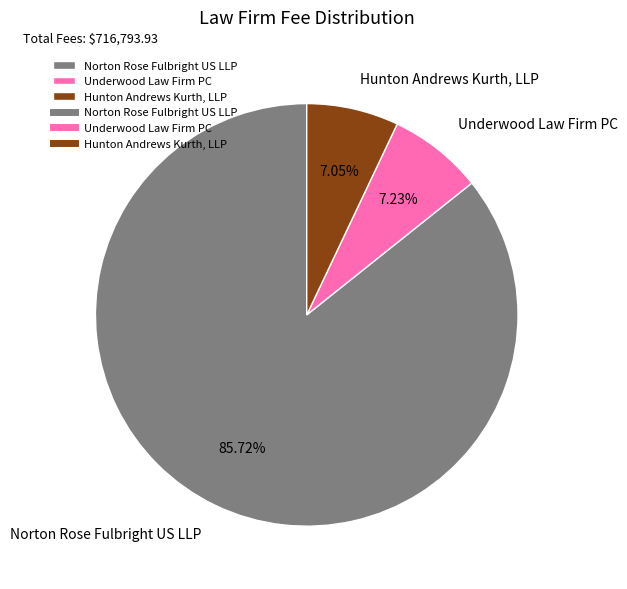

Which slice is the largest?

Norton Rose Fulbright US LLP